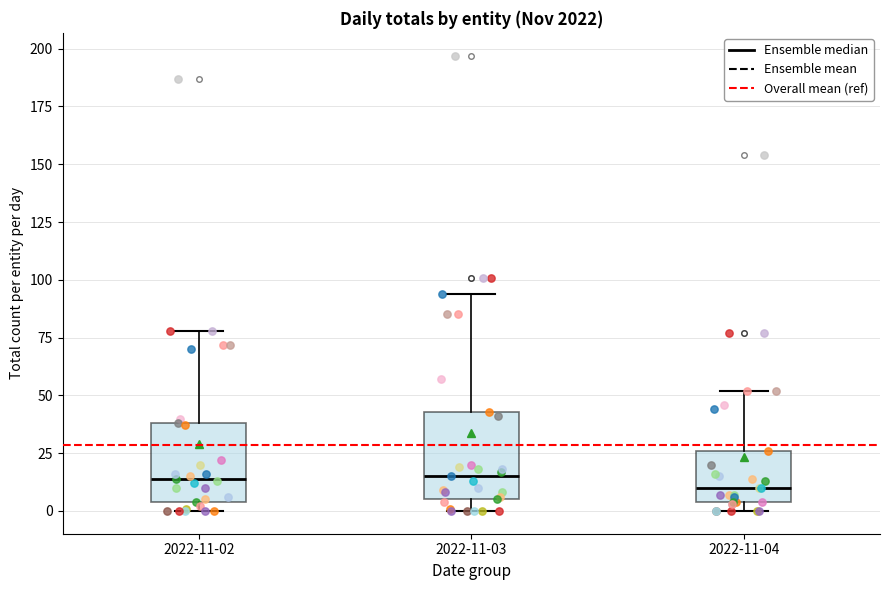

Where is the lower edge of the box for 2022-11-04 on the y-axis? The values are not printed on the chart, so give them approximately, as read against the axis.

5